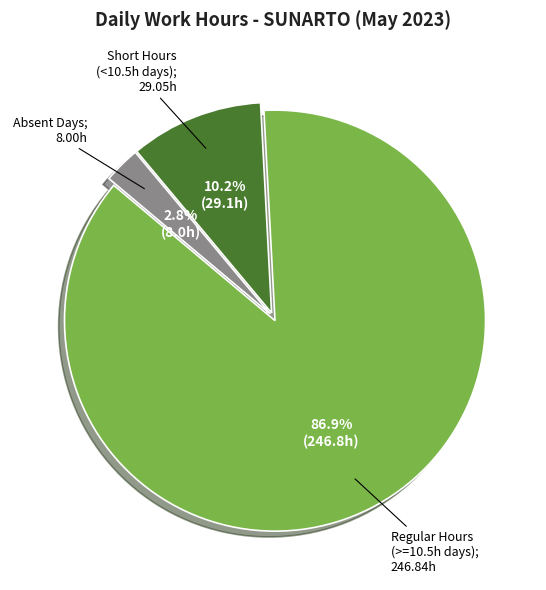

Does any single category account for the majority?

Yes